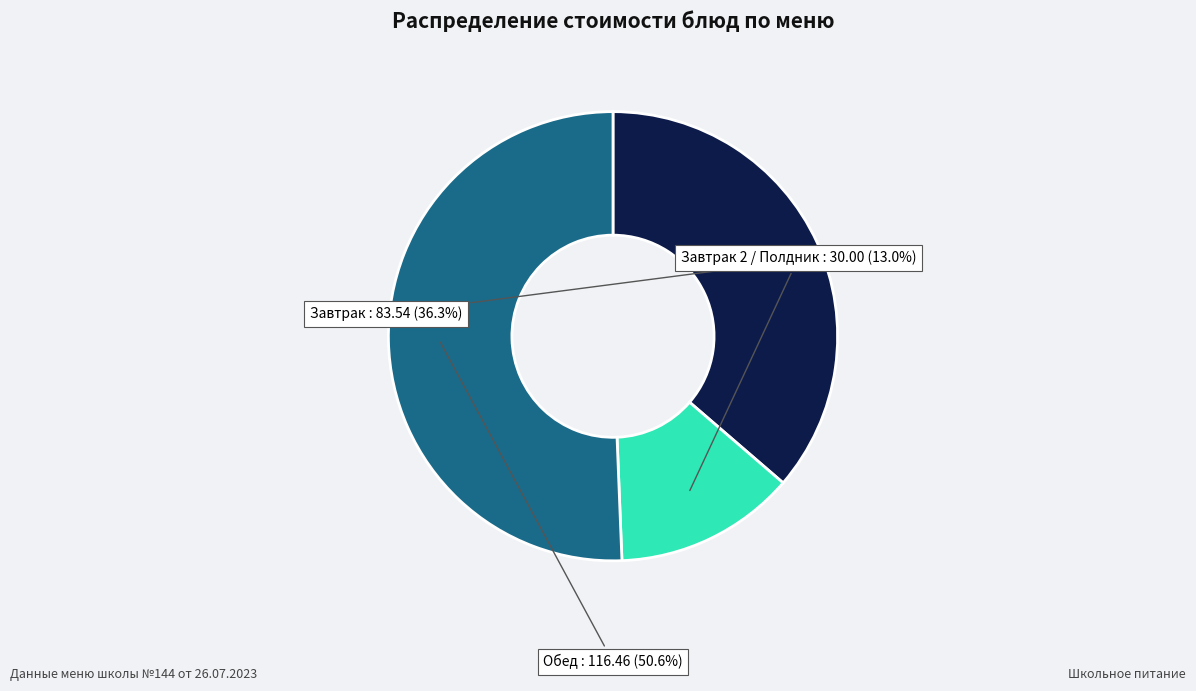

Does any single category account for the majority?

Yes